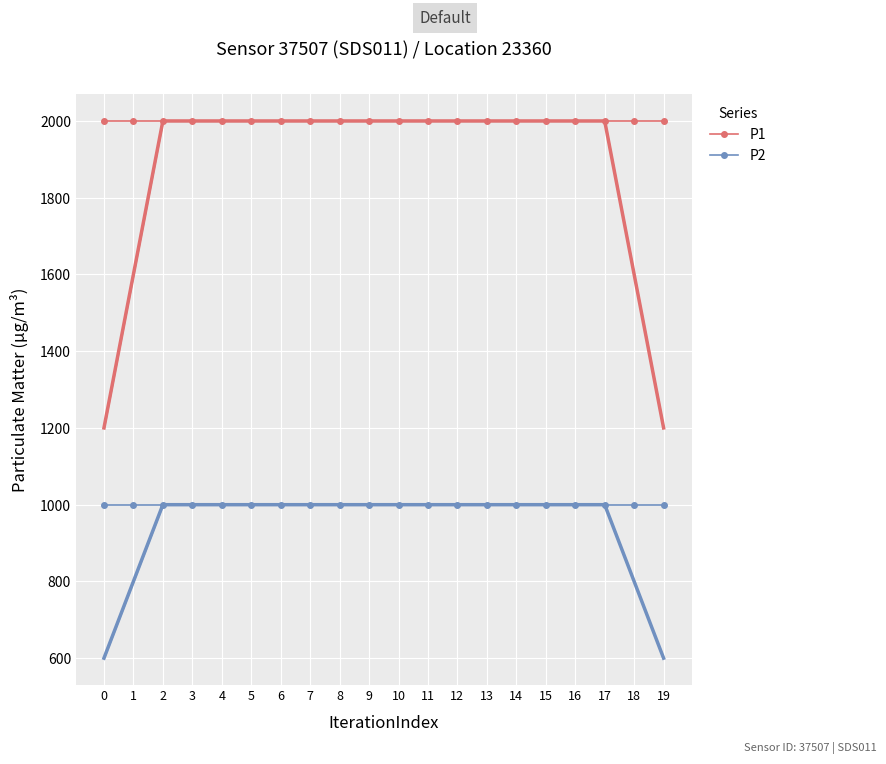

Which has a higher value, 10 or 15?

10